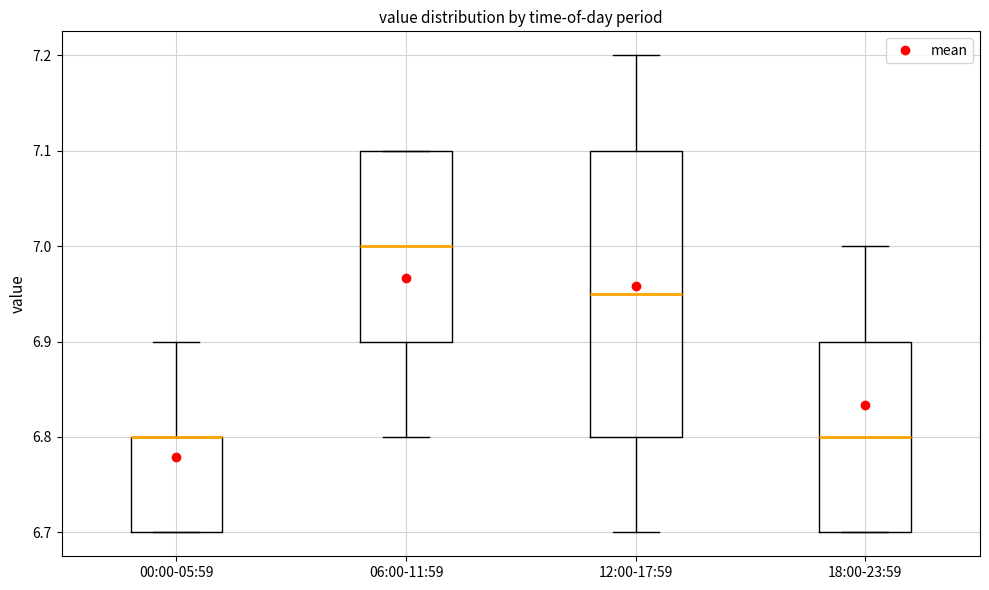

Reading left to right, transcribe this box plot: for each box, give where its median line is, the range the box spans, and where its two whiskers end, as read against the y-axis. The values are not printed on the chart, so give them approximately, as read against the axis.

00:00-05:59: median 6.80 (drawn on the box's upper edge), box 6.70 to 6.80, whiskers 6.70 to 6.90
06:00-11:59: median 7.00, box 6.90 to 7.10, whiskers 6.80 to 7.10
12:00-17:59: median 6.95, box 6.80 to 7.10, whiskers 6.70 to 7.20
18:00-23:59: median 6.80, box 6.70 to 6.90, whiskers 6.70 to 7.00